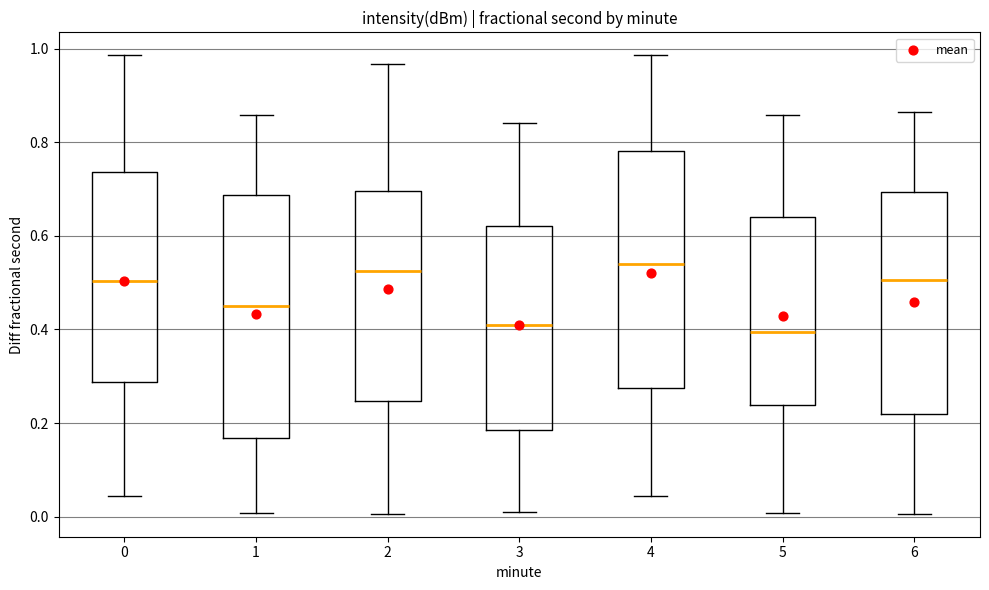

Reading left to right, transcribe this box plot: for each box, give where its median line is, the range the box spans, and where its two whiskers end, as read against the y-axis. The values are not printed on the chart, so give them approximately, as read against the axis.

0: median 0.50, box 0.28 to 0.74, whiskers 0.04 to 0.98
1: median 0.44, box 0.16 to 0.68, whiskers 0.00 to 0.86
2: median 0.52, box 0.24 to 0.70, whiskers 0.00 to 0.96
3: median 0.40, box 0.18 to 0.62, whiskers 0.02 to 0.84
4: median 0.54, box 0.28 to 0.78, whiskers 0.04 to 0.98
5: median 0.40, box 0.24 to 0.64, whiskers 0.00 to 0.86
6: median 0.50, box 0.22 to 0.70, whiskers 0.00 to 0.86